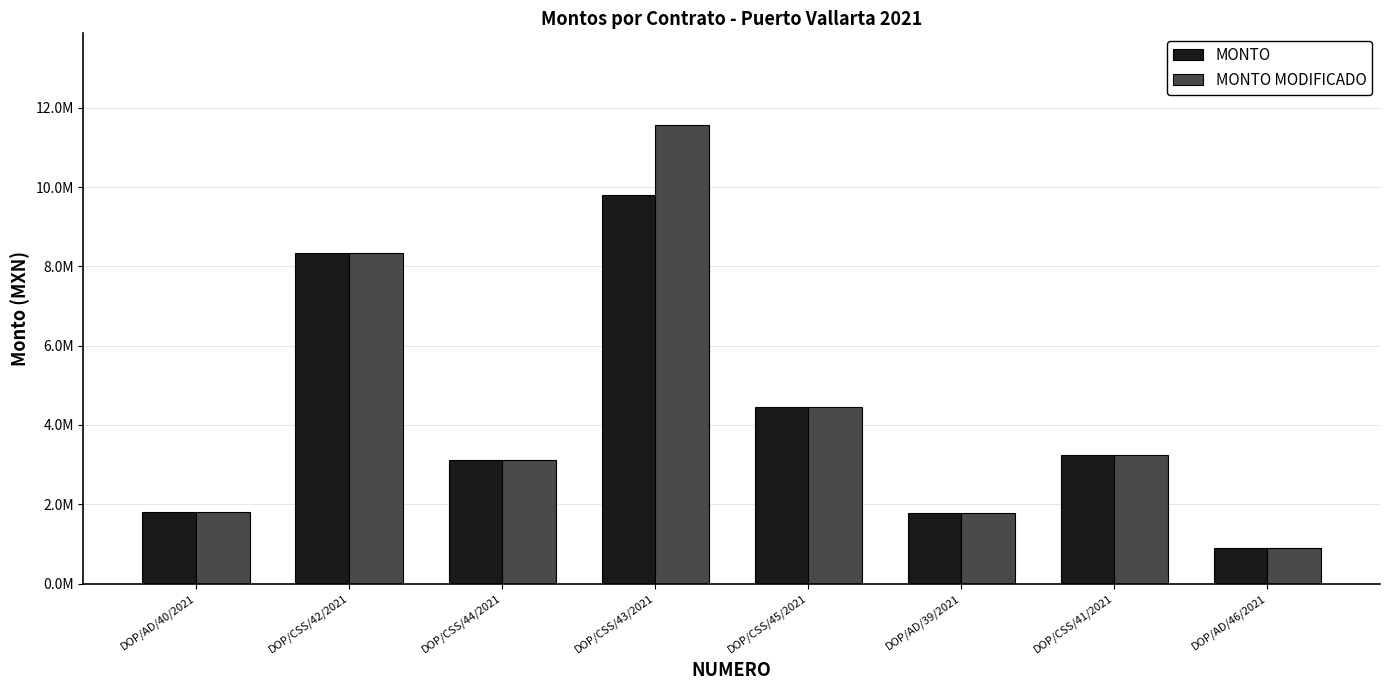

Rank the series by their maximum value, from lowest to highest.

MONTO, MONTO MODIFICADO